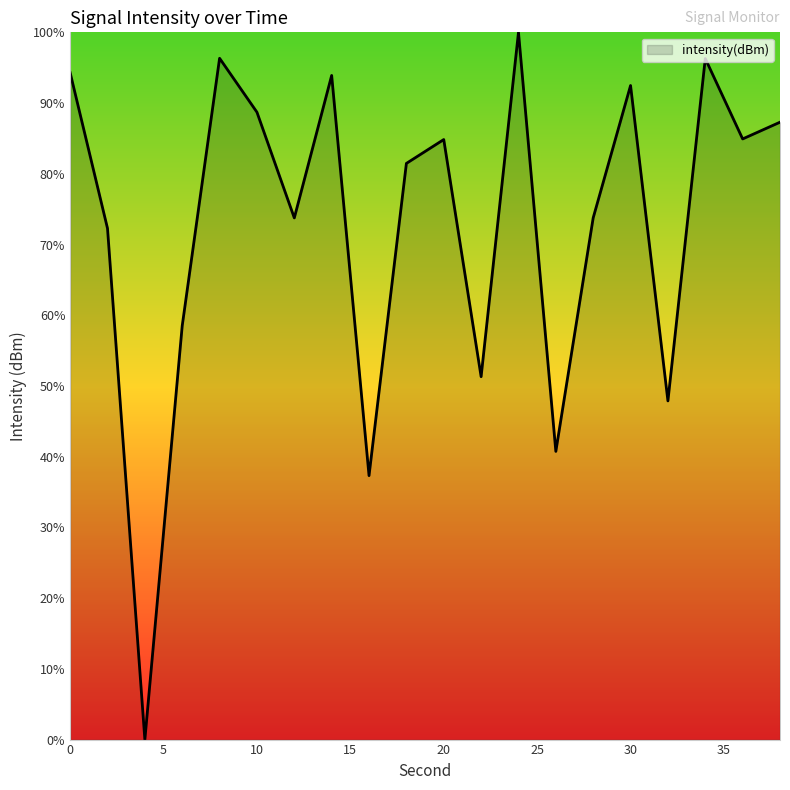

Does the chart have visible grid lines?

No